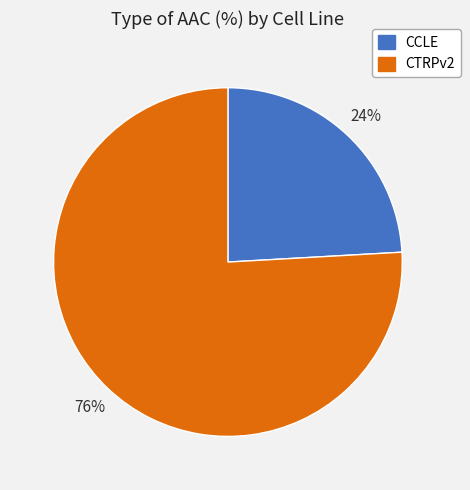

The CCLE slice represents 32% of the pie. True or false?

False